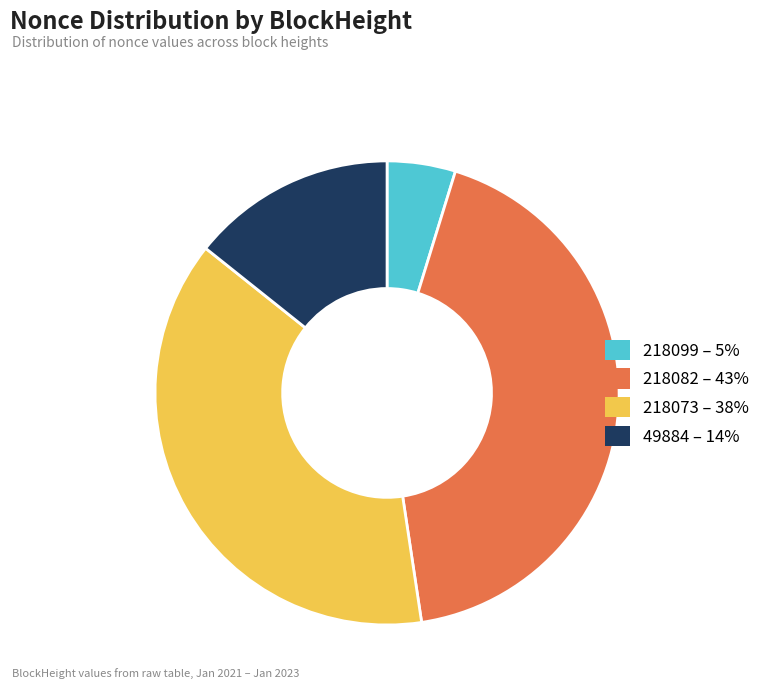

Is there a majority slice in this chart?

No